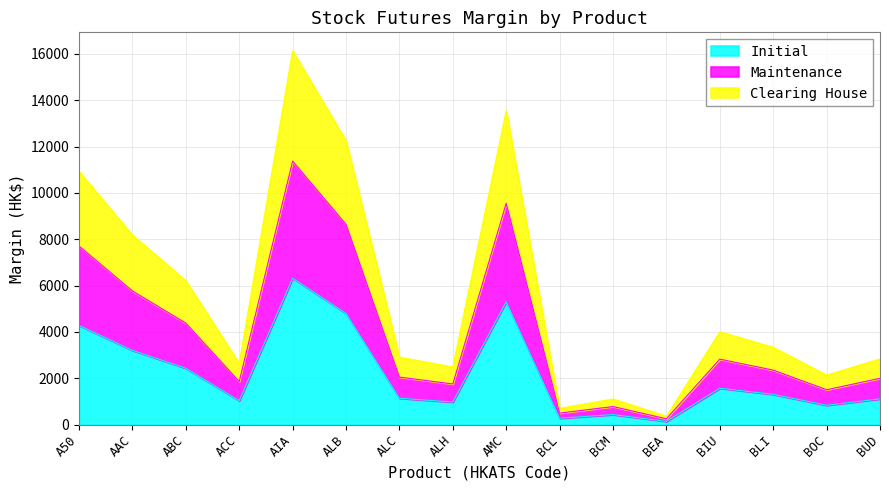

Does the chart display data point markers on the line(s)?

No